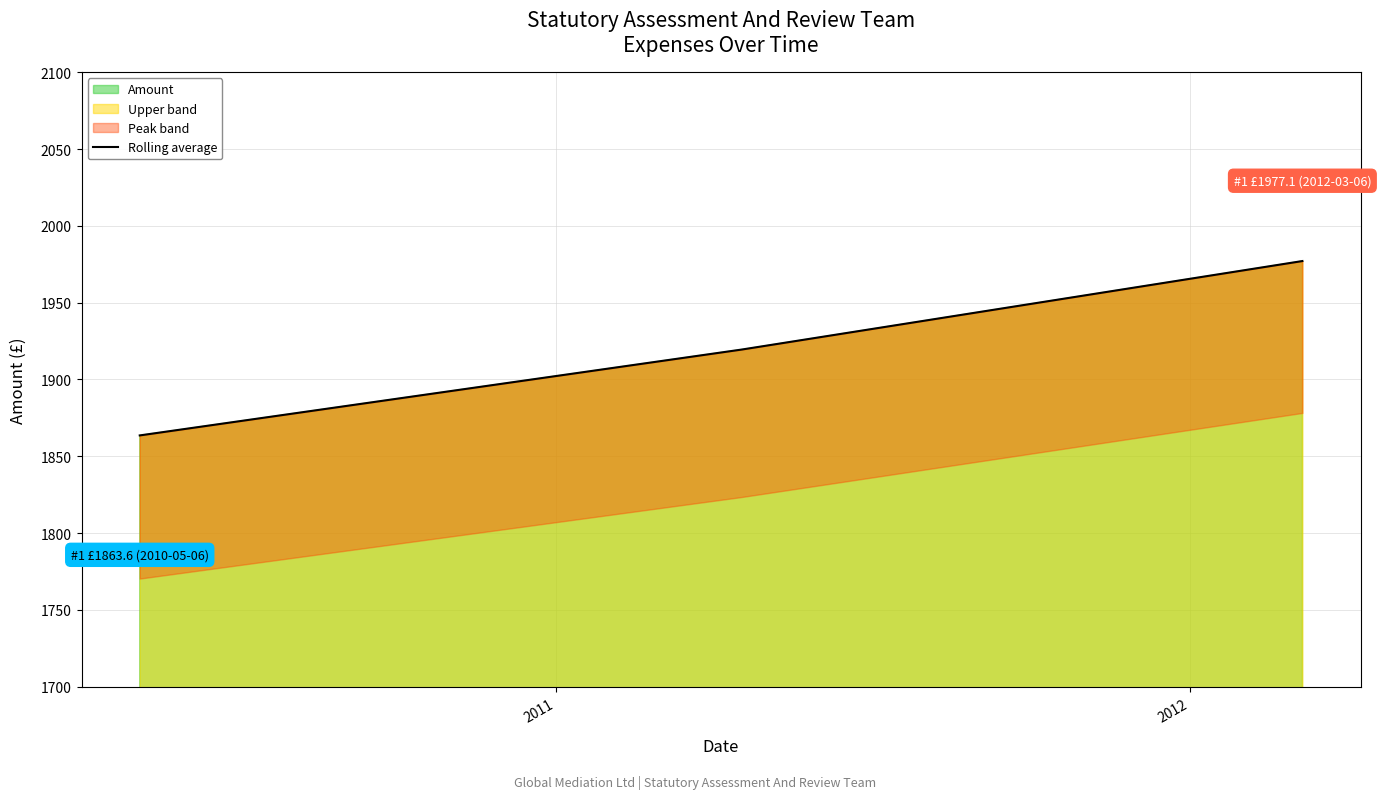

What is the sum of all values?

5760.2